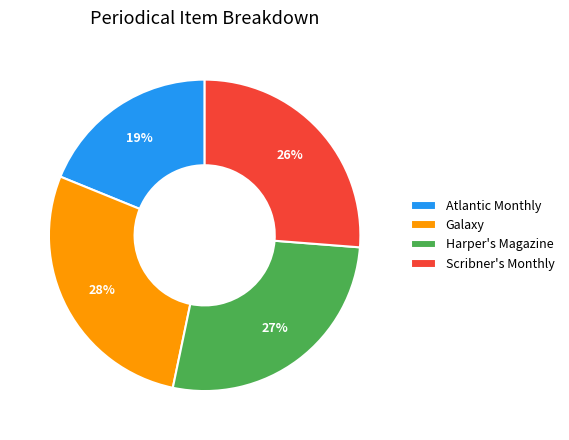

Between Harper's Magazine and Scribner's Monthly, which is larger?

Harper's Magazine